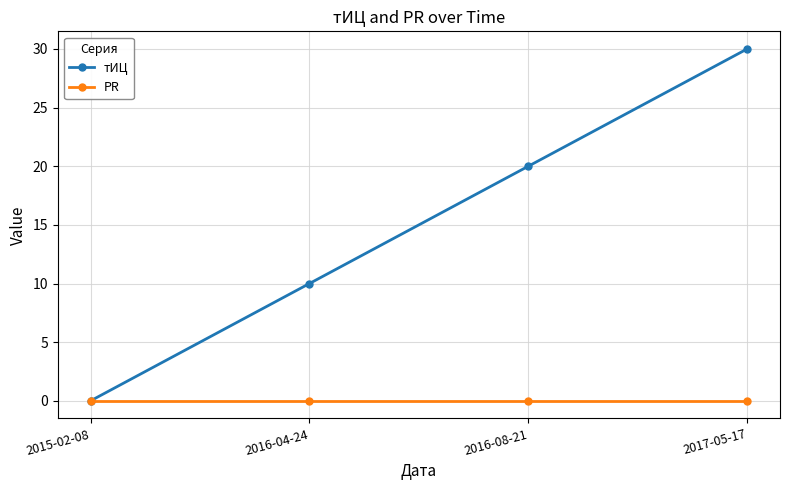

How many lines are shown in the chart?

2